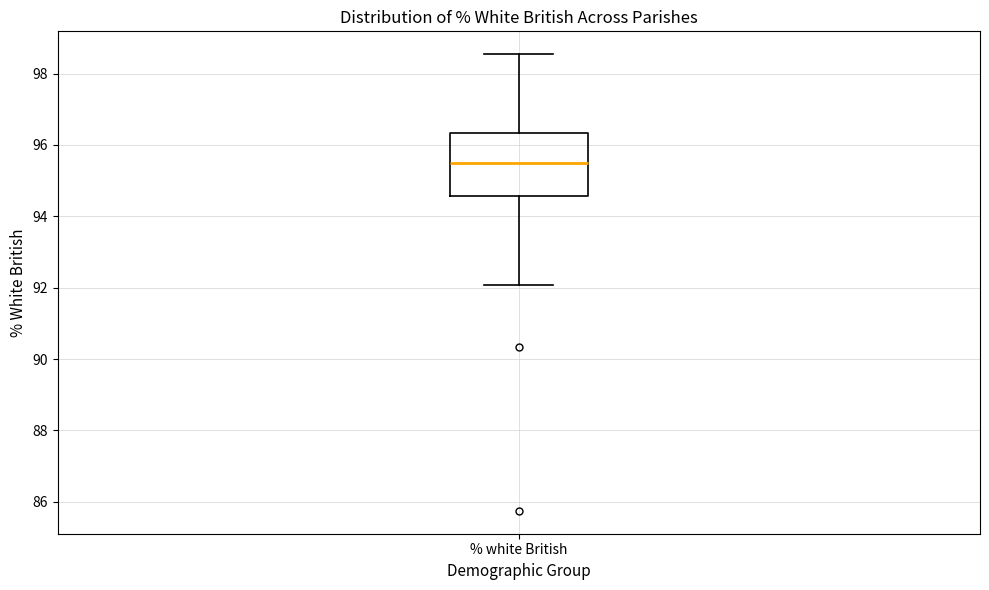

Read this box plot against the y-axis: the position of the median line, the range covered by the box, and the ends of both whiskers. The values are not printed on the chart, so give them approximately, as read against the axis.

median 95.6, box 94.6 to 96.4, whiskers 92.0 to 98.6